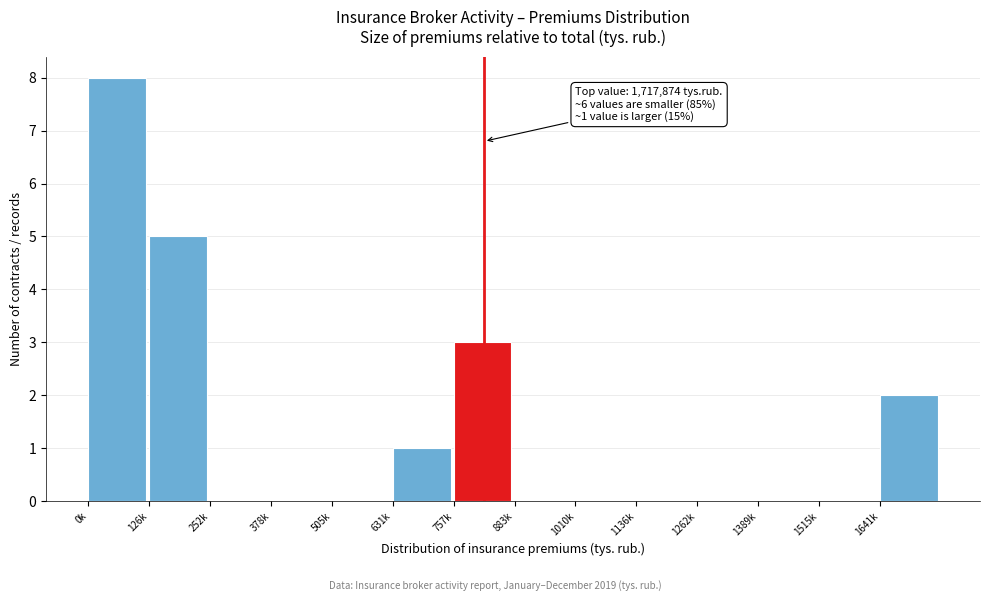

Reading left to right, transcribe all the data shown in this chart.

0k=8	126k=5	252k=0	378k=0	505k=0	631k=1	757k=3	883k=0	1010k=0	1136k=0	1262k=0	1389k=0	1515k=0	1641k=2